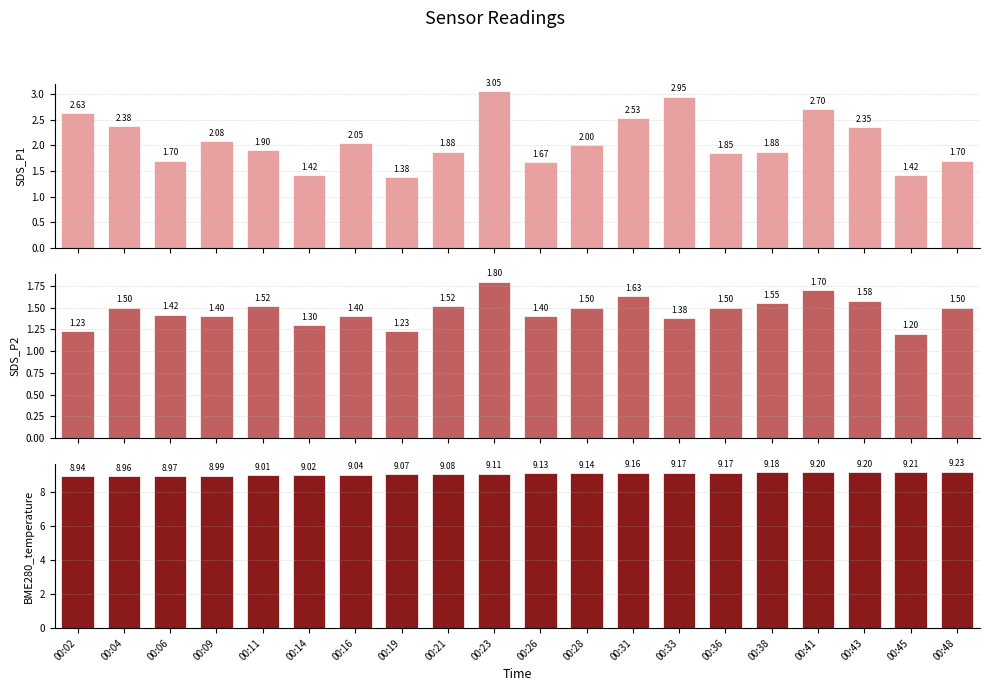

At which category does the chart reach its peak across all series?

00:48